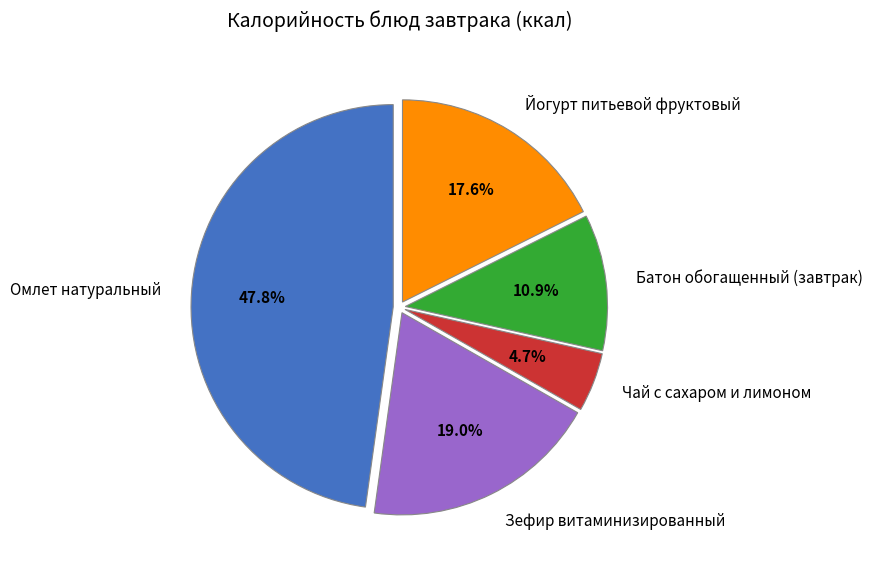

Rank the categories by value from highest to lowest.

Омлет натуральный, Зефир витаминизированный, Йогурт питьевой фруктовый, Батон обогащенный (завтрак), Чай с сахаром и лимоном